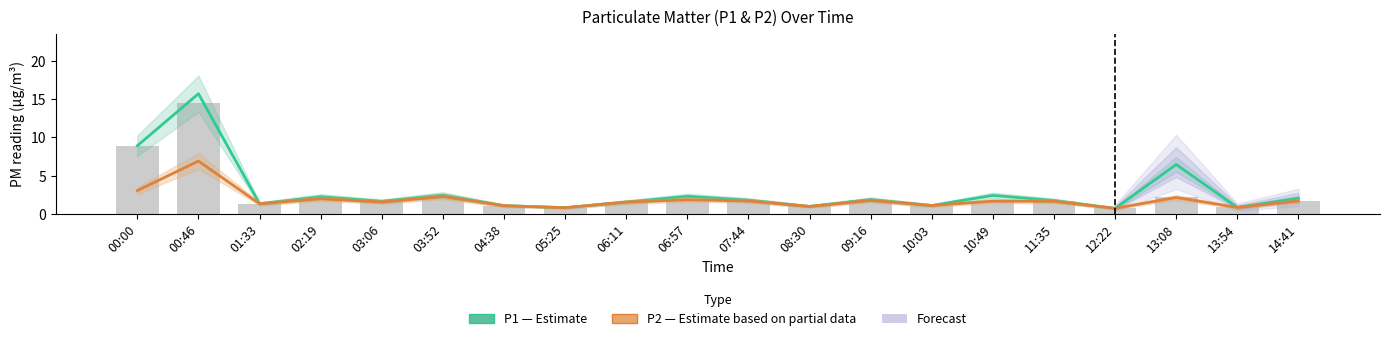

What is the maximum value shown in the chart?

15.7